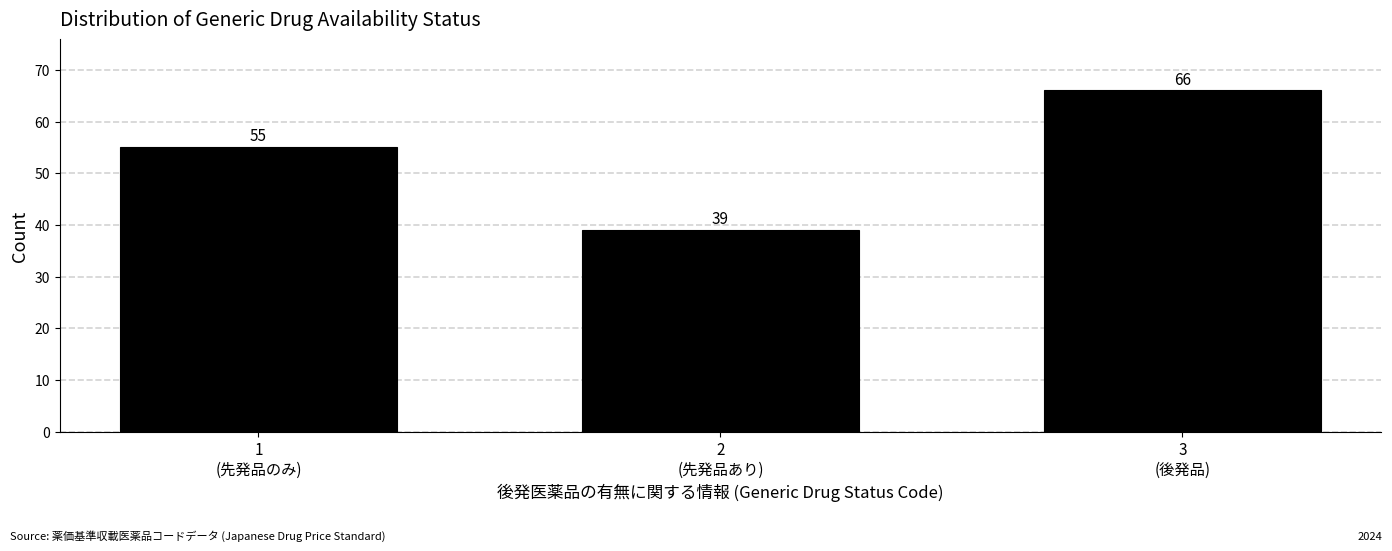

Reading right to left, extract all data points from this chart.

66	39	55